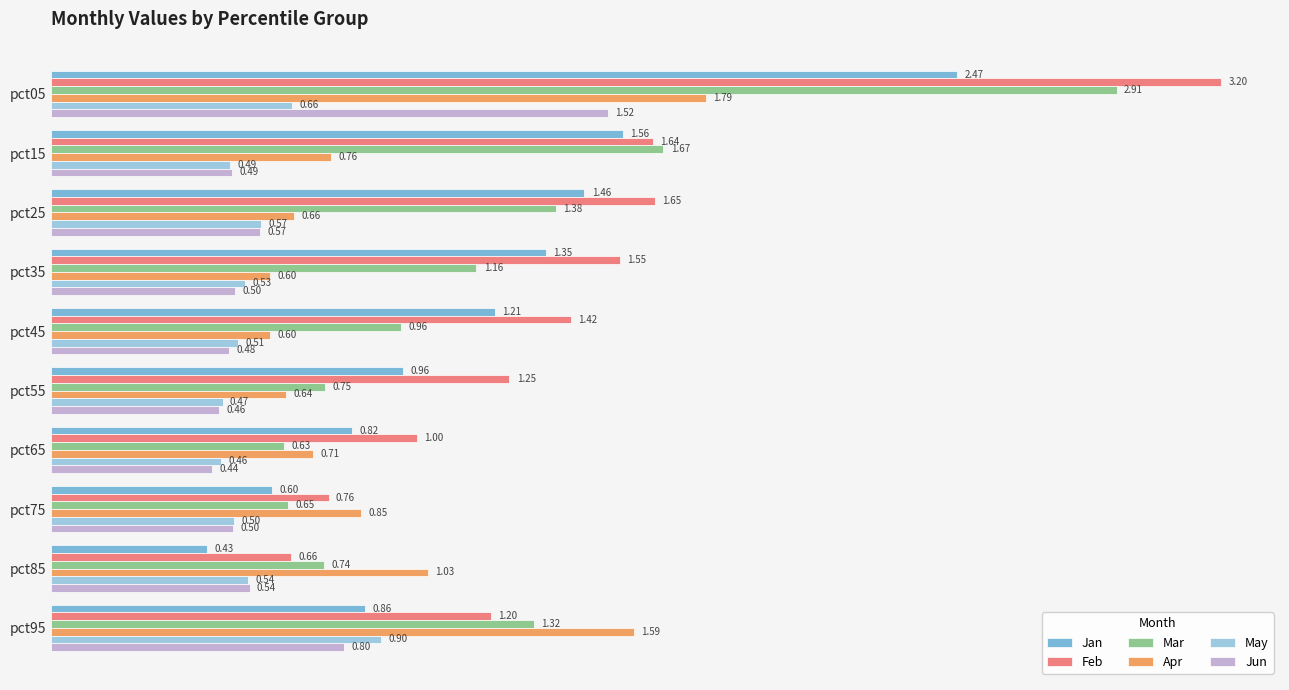

What is the difference between the second highest and second lowest values in the Mar series?

1.0